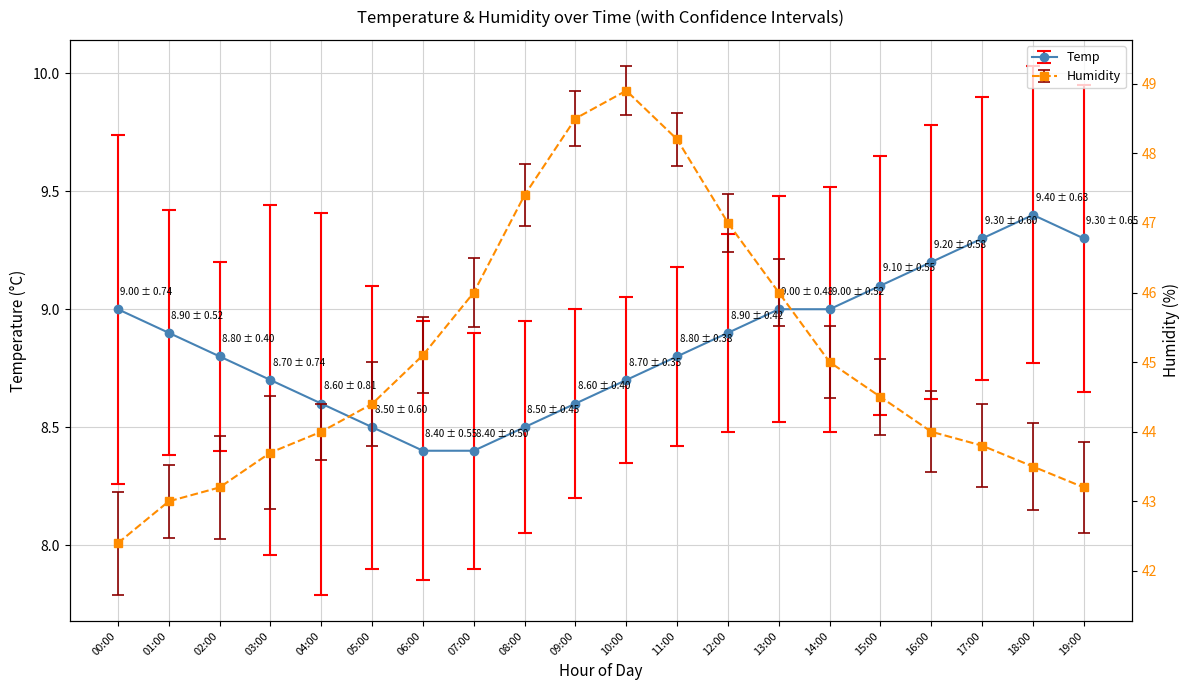

Read the Humidity value at 00:00.

42.4